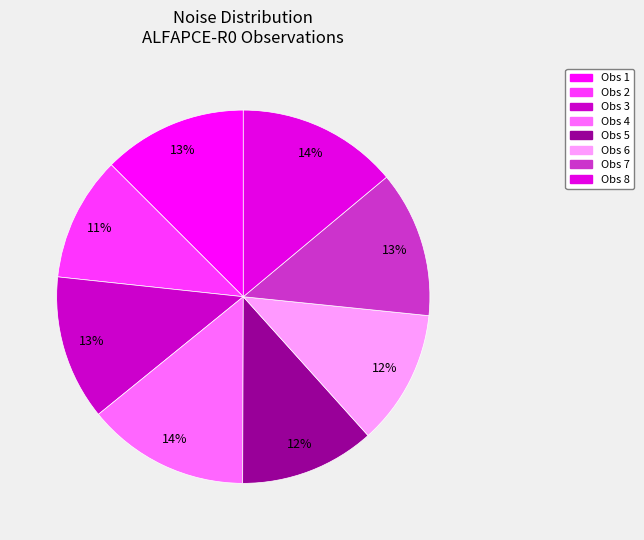

To the nearest percent, what is the average slice percentage?

12%